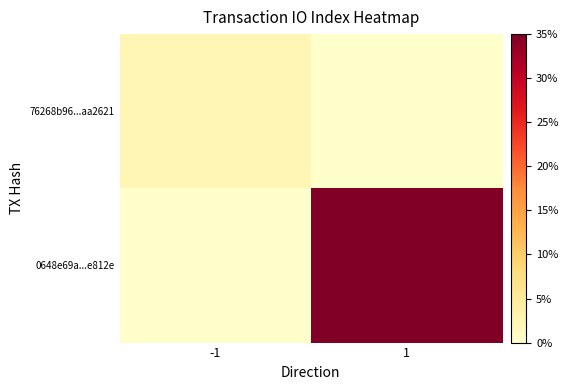

Reading right to left, list all the values displayed in this chart.

76268b96...aa2621: 1=0.0	-1=0.1
0648e69a...e812e: 1=1.0	-1=0.0